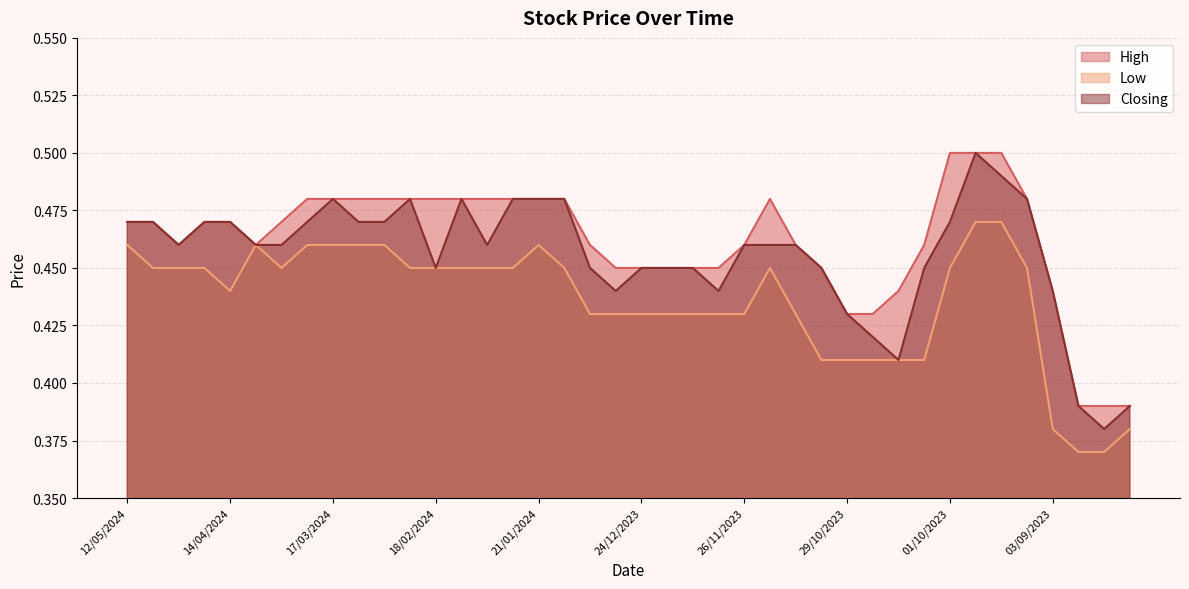

What is the average value of the Low series?

0.4